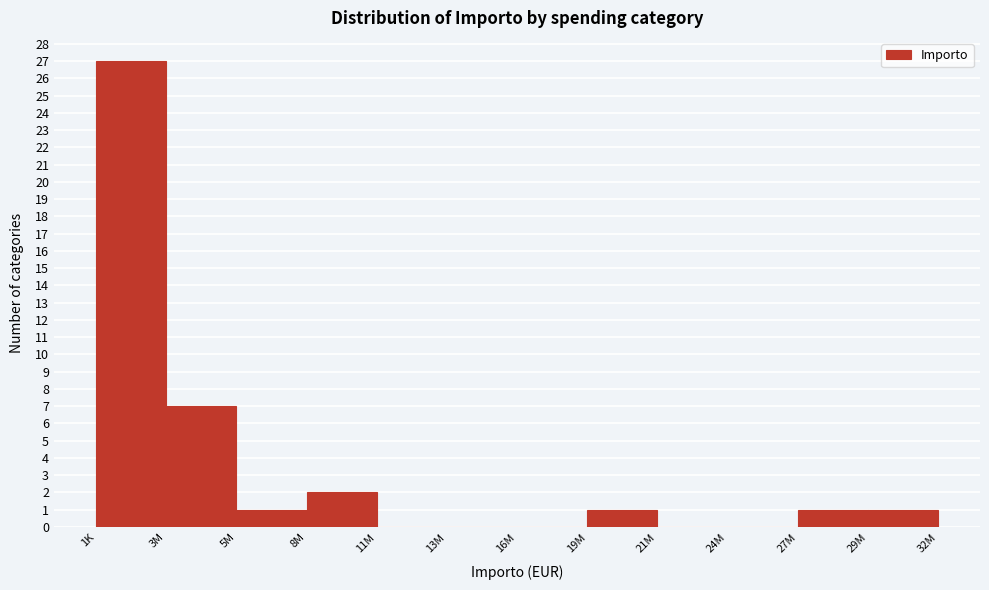

Reading right to left, transcribe all the data shown in this chart.

29M=1	27M=1	24M=0	21M=0	19M=1	16M=0	13M=0	11M=0	8M=2	5M=1	3M=7	1K=27